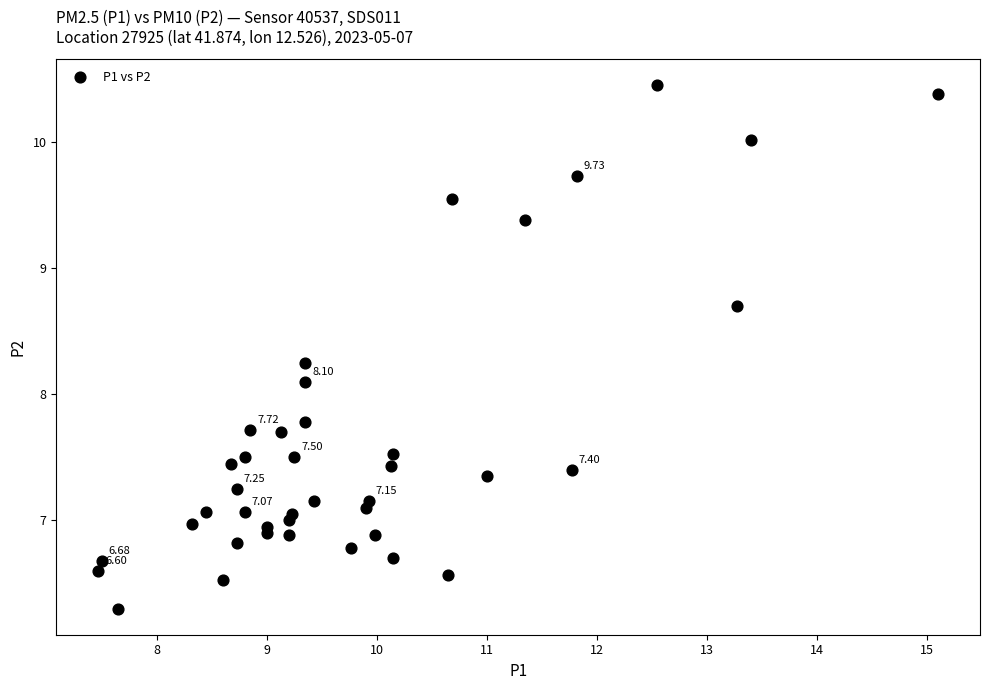

What is the range of X values (max minus min)?

7.6